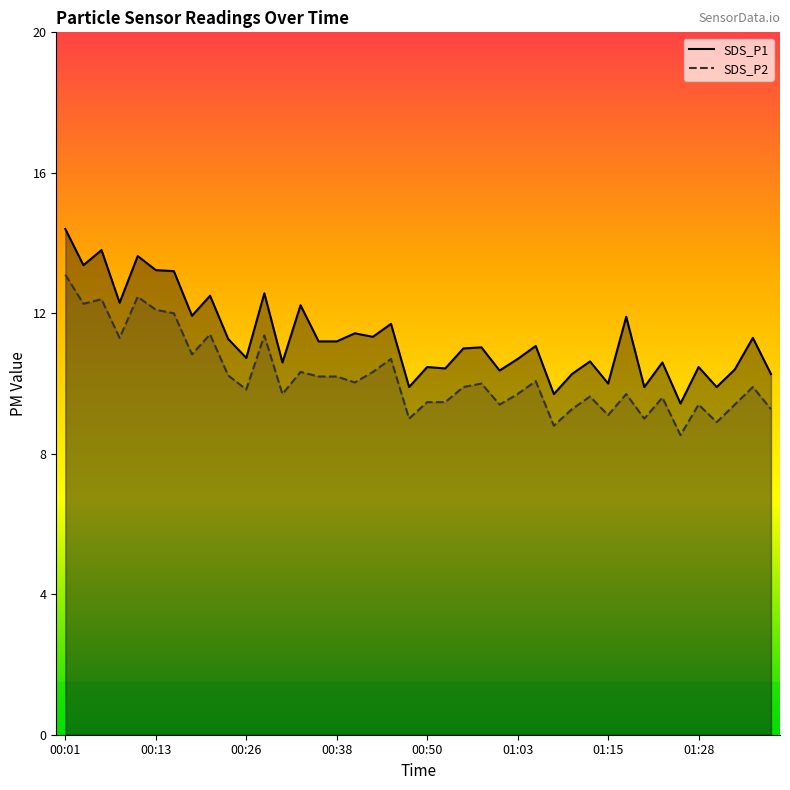

At 16, list the series in order from smallest to largest.

SDS_P2, SDS_P1